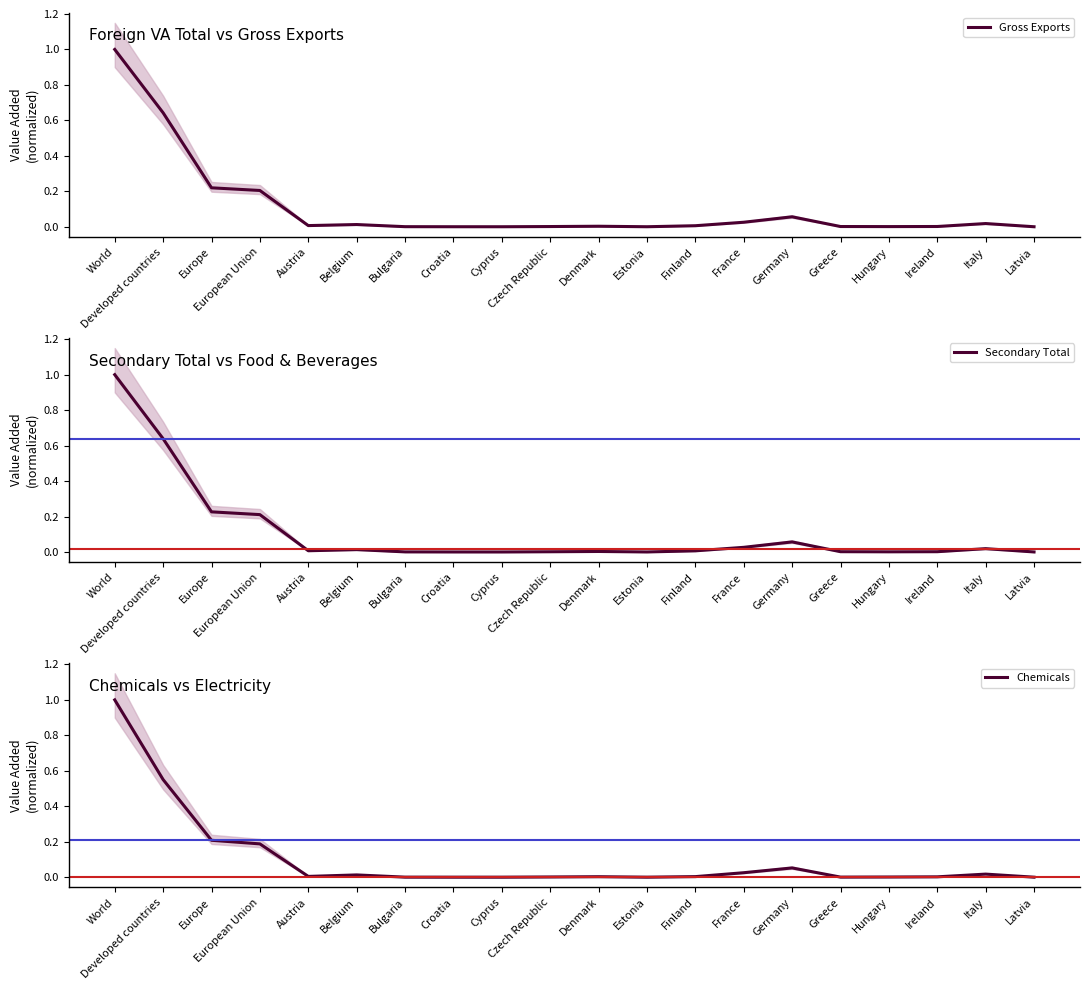

Is the value of Chemicals at Belgium greater than the value of Secondary Total at Belgium?

No